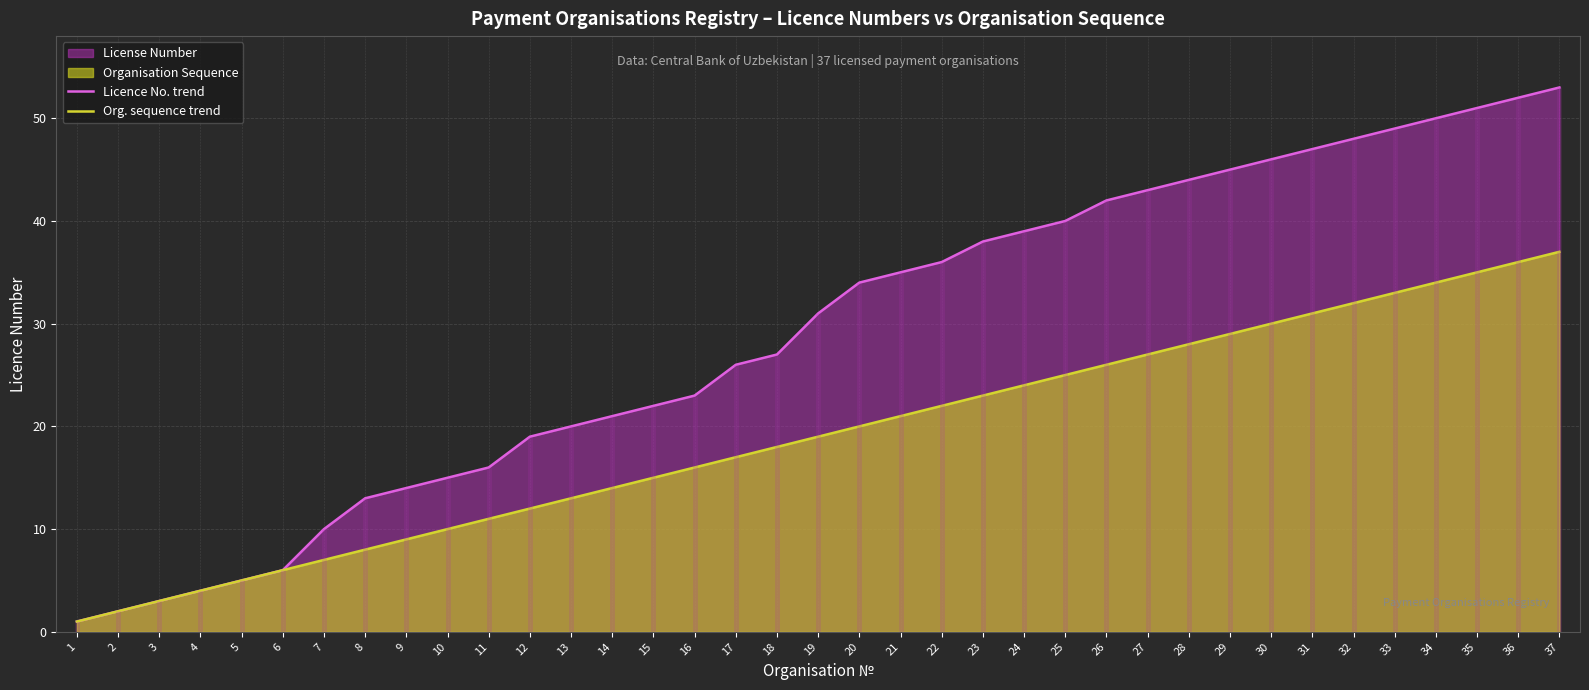

At which category does the chart reach its minimum across all series?

1